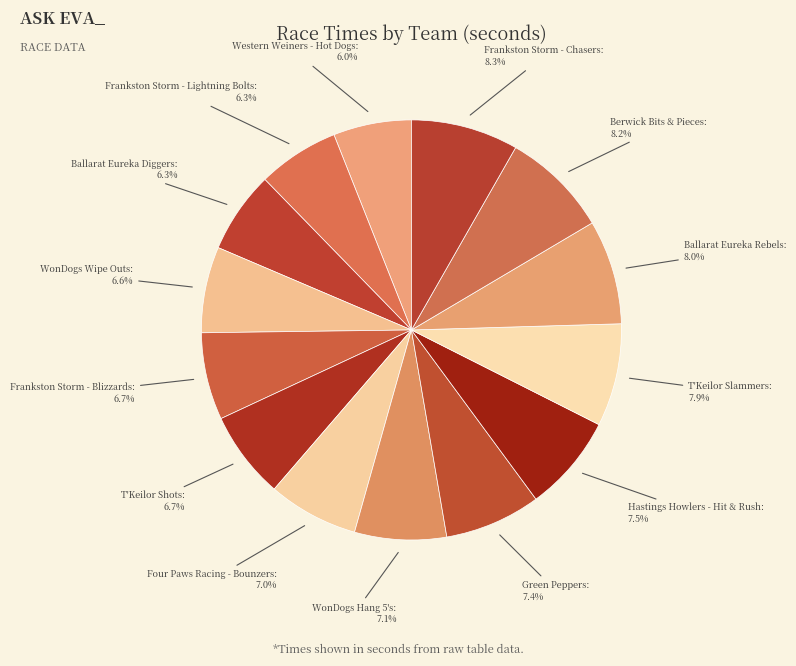

How many segments does this pie chart have?

14